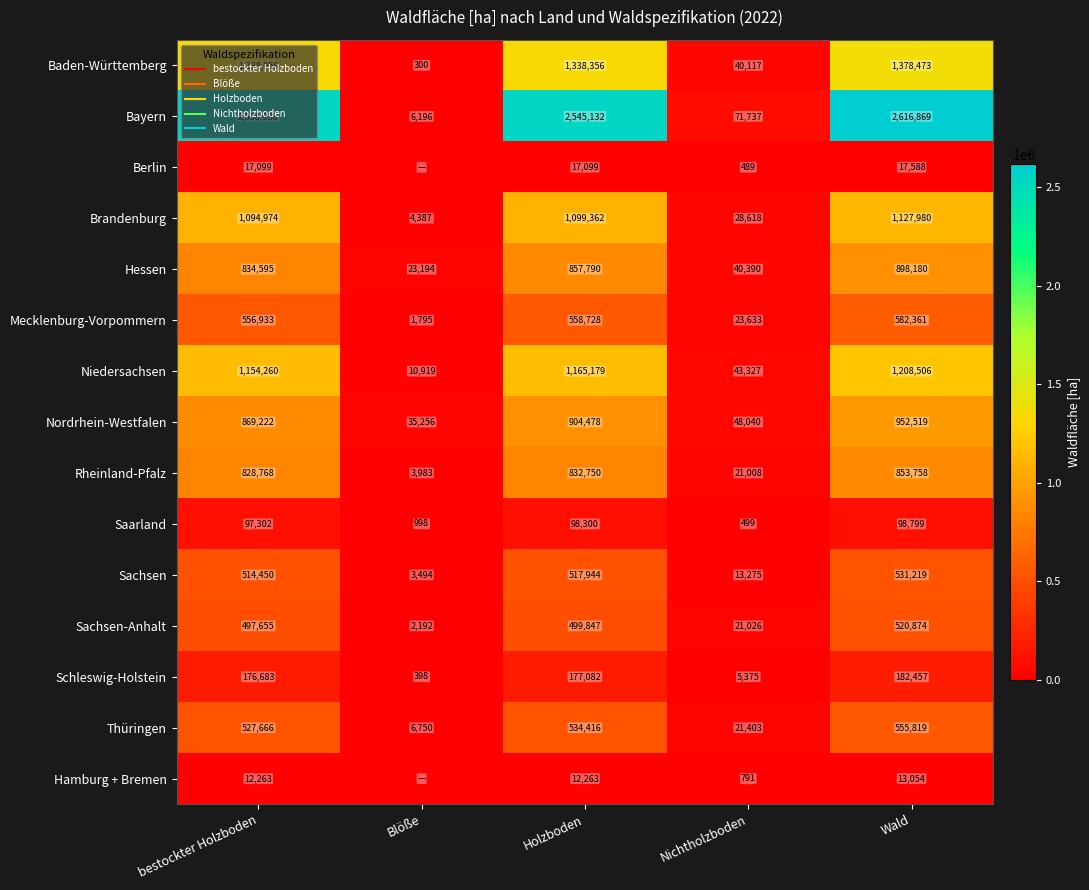

How many data points in Mecklenburg-Vorpommern are less than 556932?

2